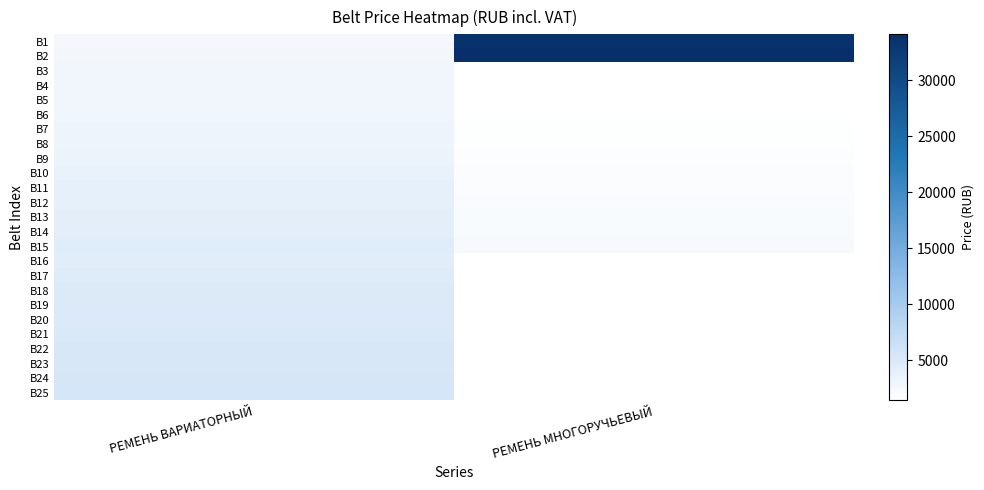

At how many categories does at least one series exceed 21278?

1